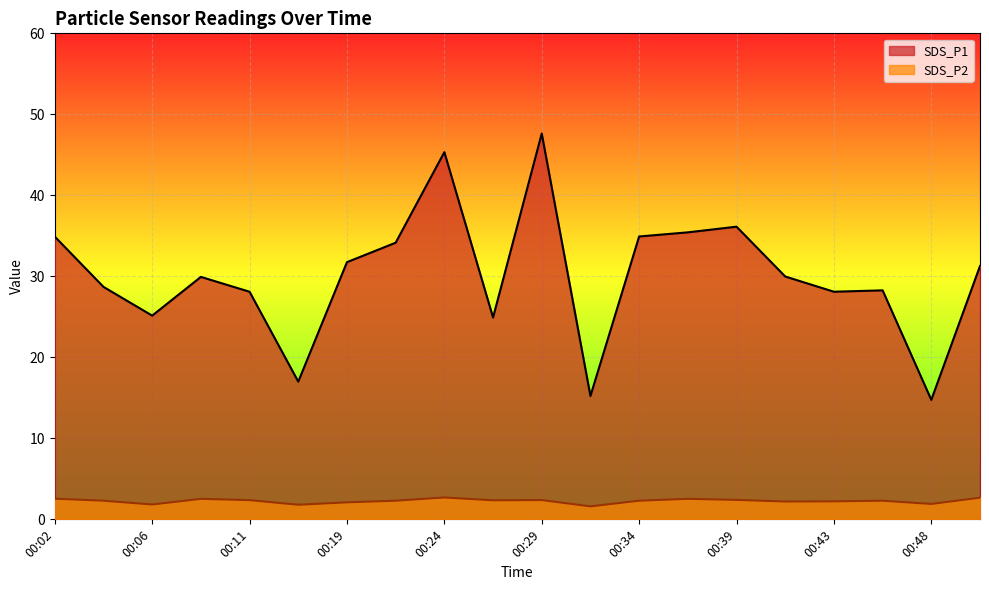

Count the number of data series in this chart.

2